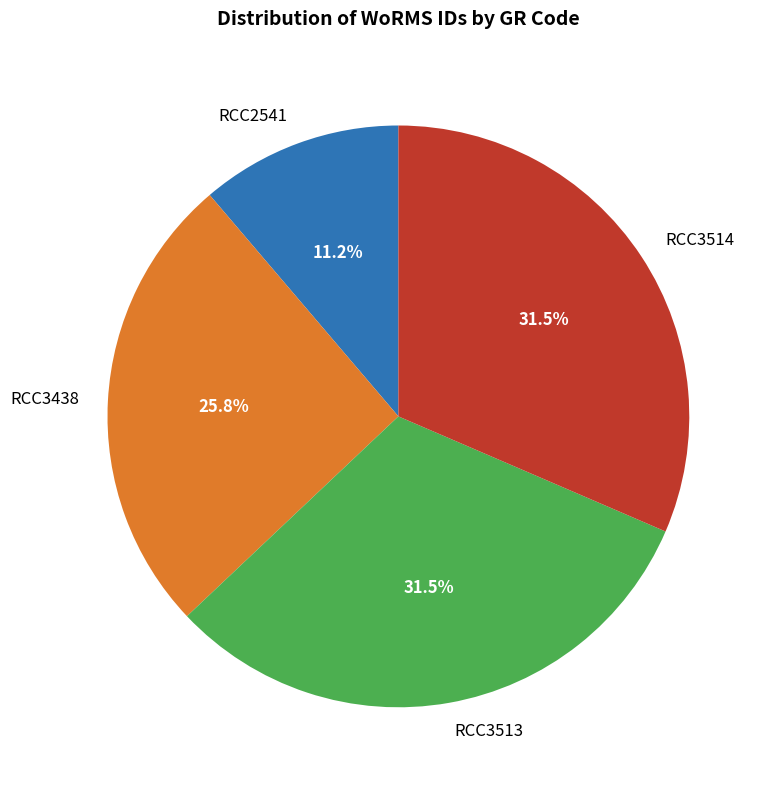

True or false: RCC3438 accounts for 40% of the total.

False